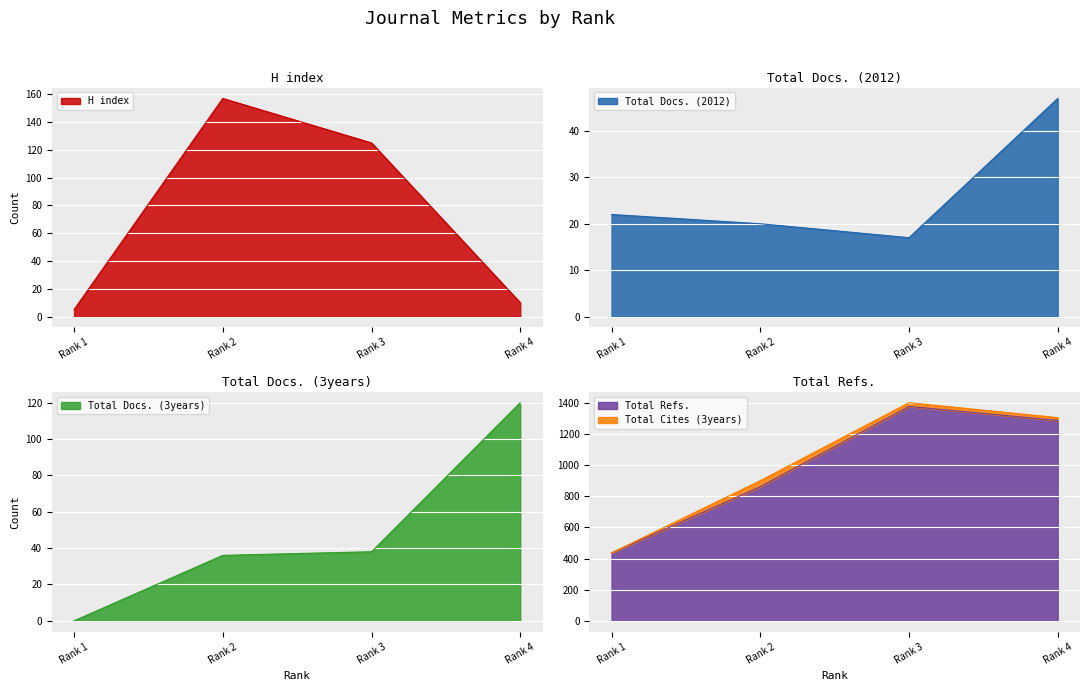

How many lines are shown in the chart?

4